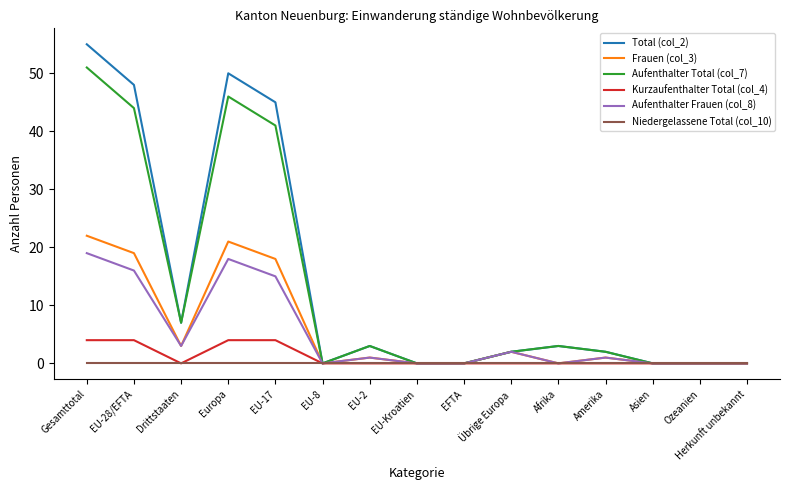

At which category does Aufenthalter Total (col_7) reach its first local peak?

Europa